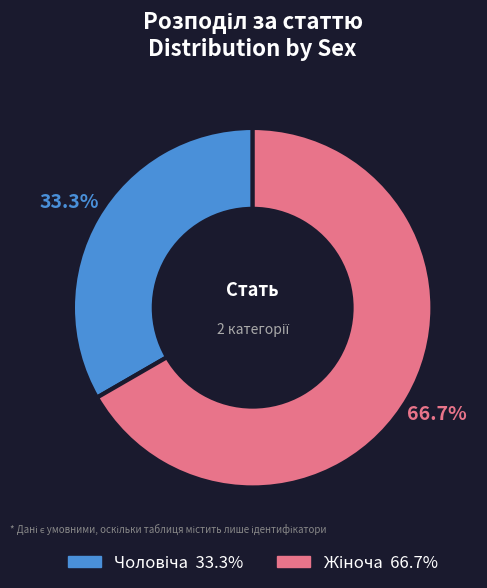

Does any single category account for the majority?

Yes